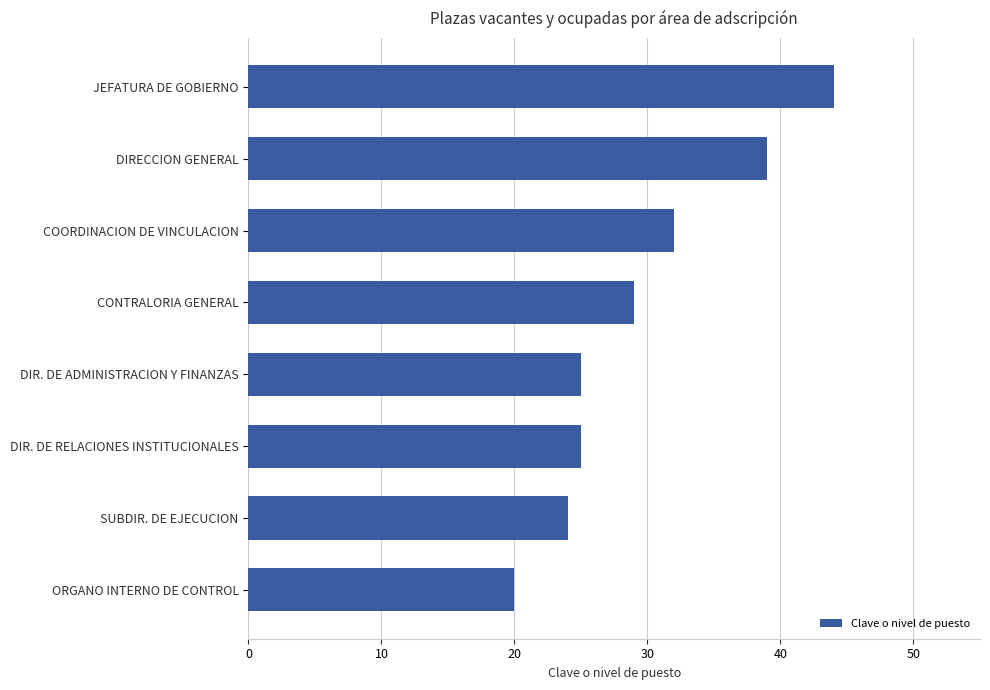

What is the smallest value displayed?

20